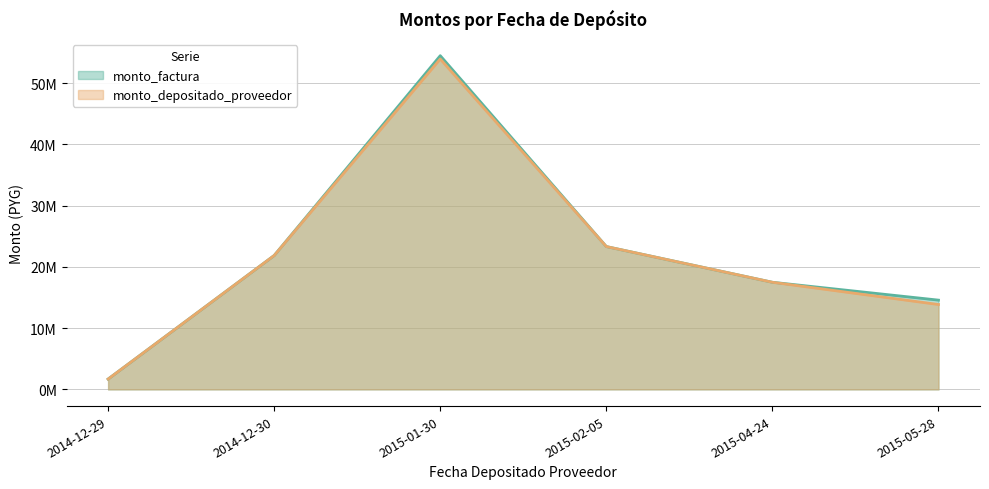

How many lines are shown in the chart?

2